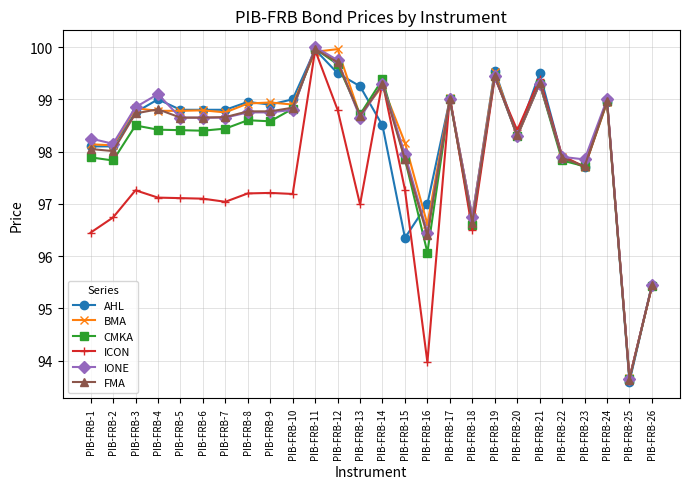

What is the difference between the highest and lowest values at PIB-FRB-21?

0.2